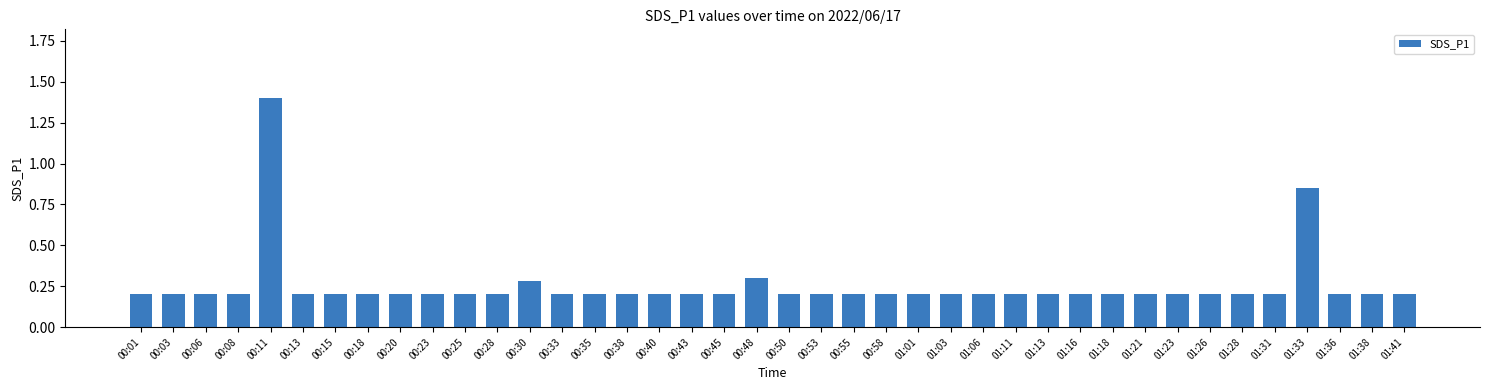

Count the values in the range 0 to 1.

39